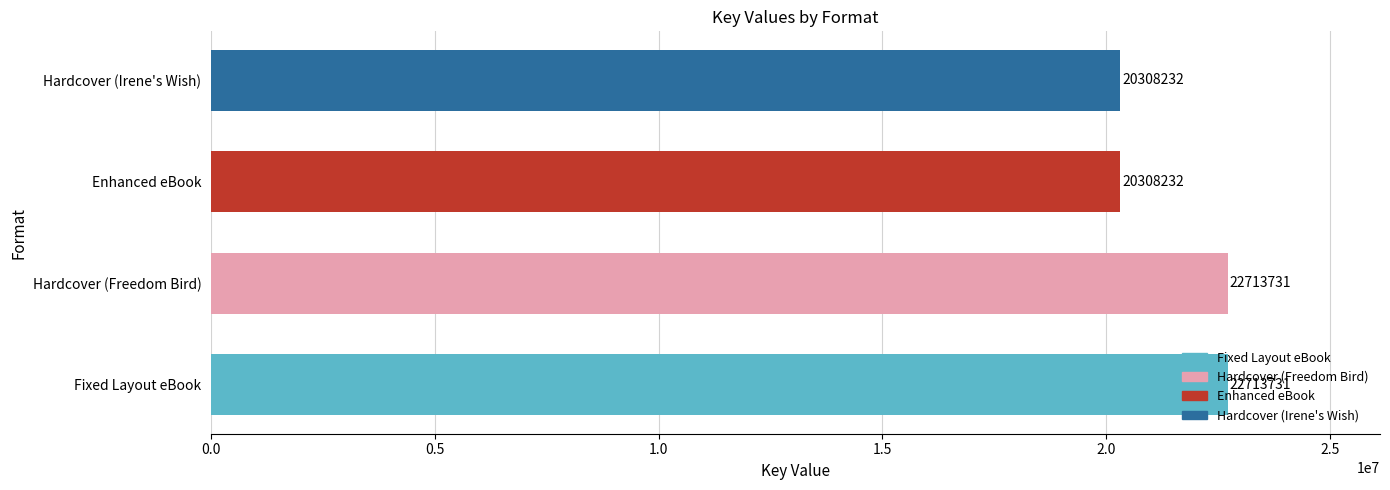

Approximately how many times larger is the value at Fixed Layout eBook compared to Enhanced eBook?

1.1